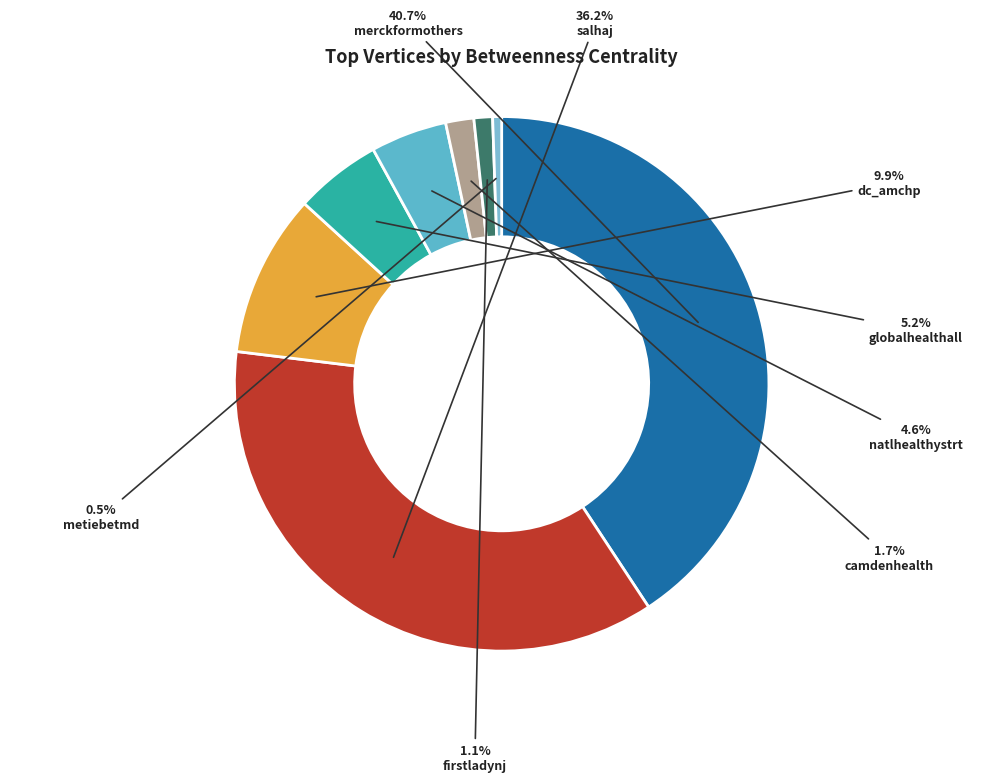

Do metiebetmd and globalhealthall together represent more than half of the pie?

No